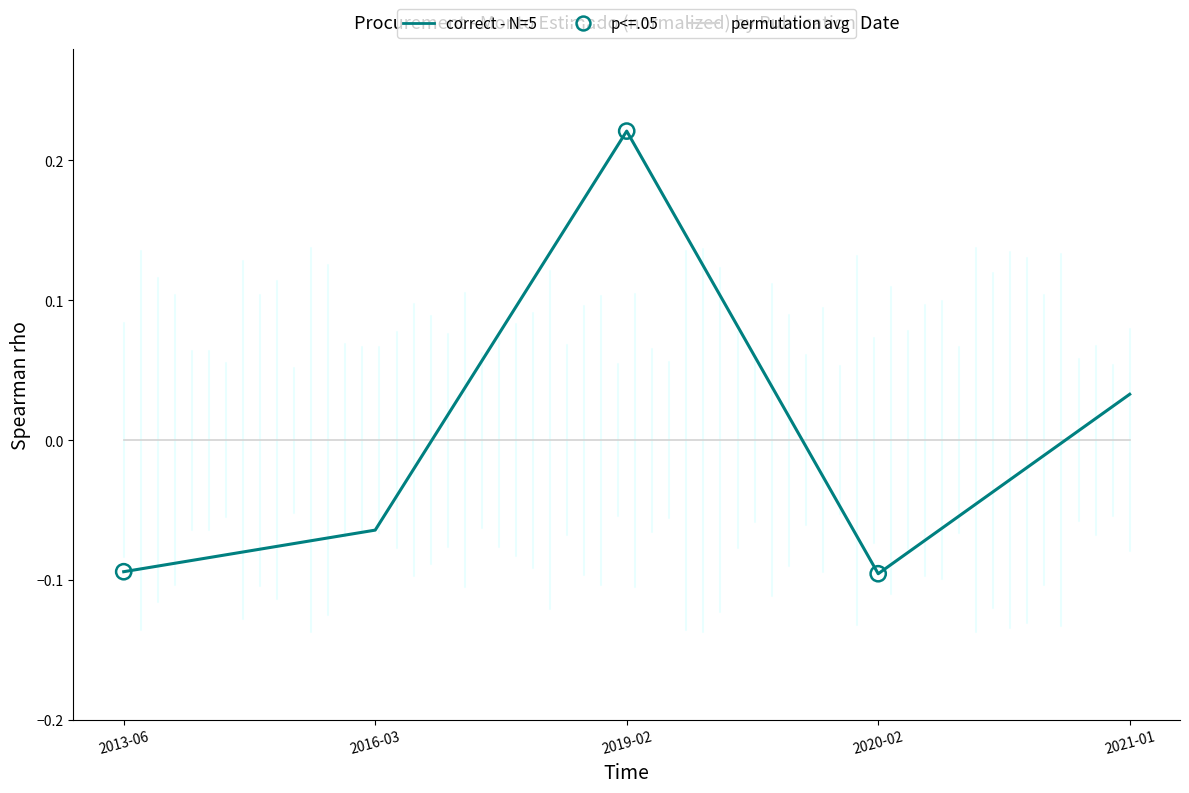

Which has a higher value, 2021-01 or 2020-02?

2021-01